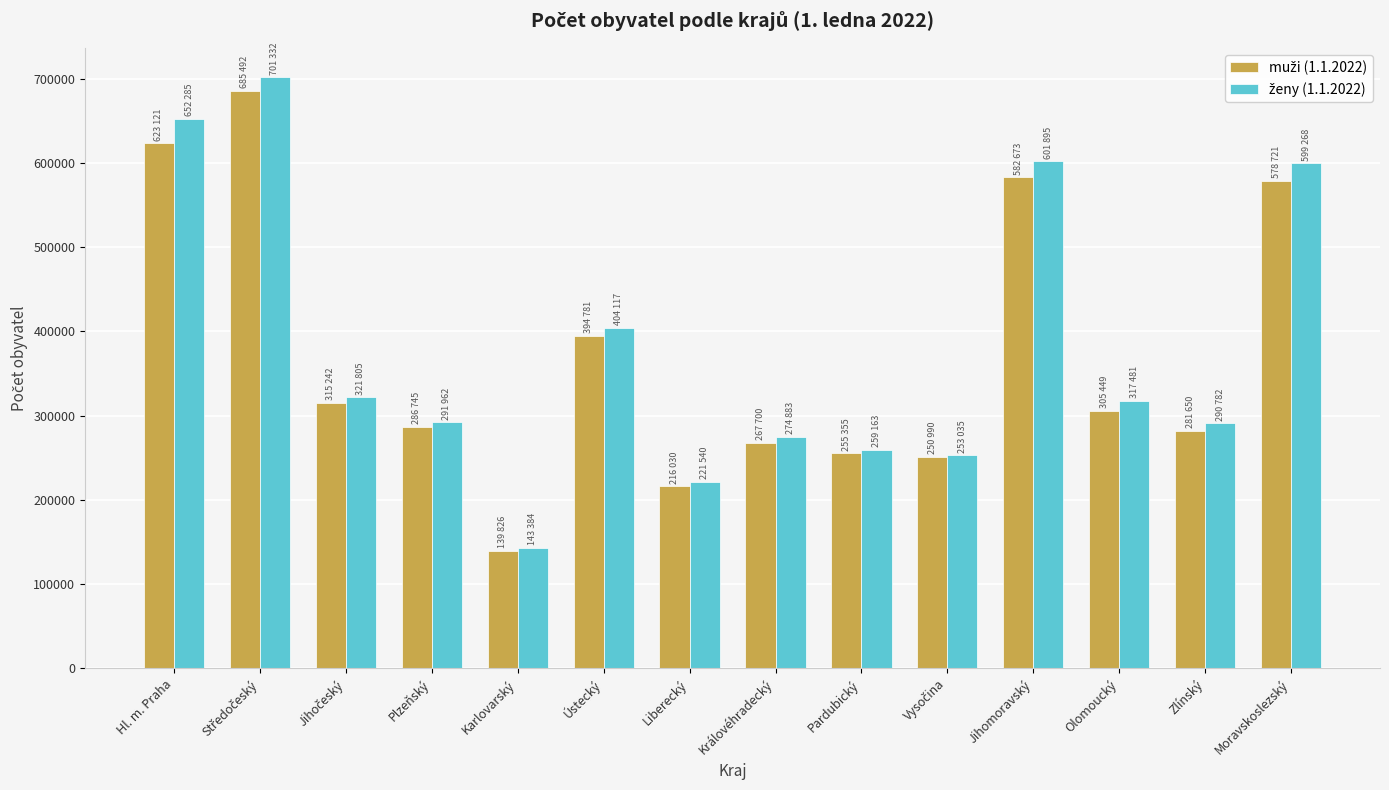

What is the total value across all series at Pardubický?

514518